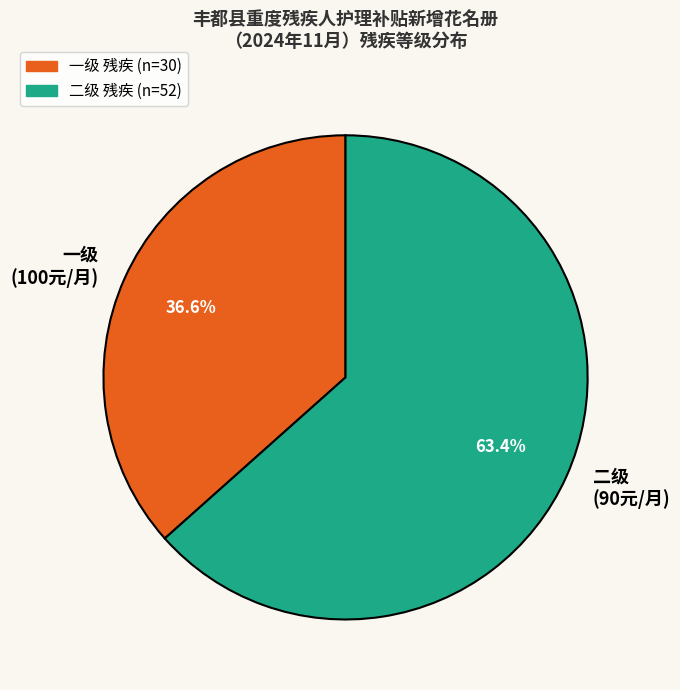

Which slice is the largest?

二级